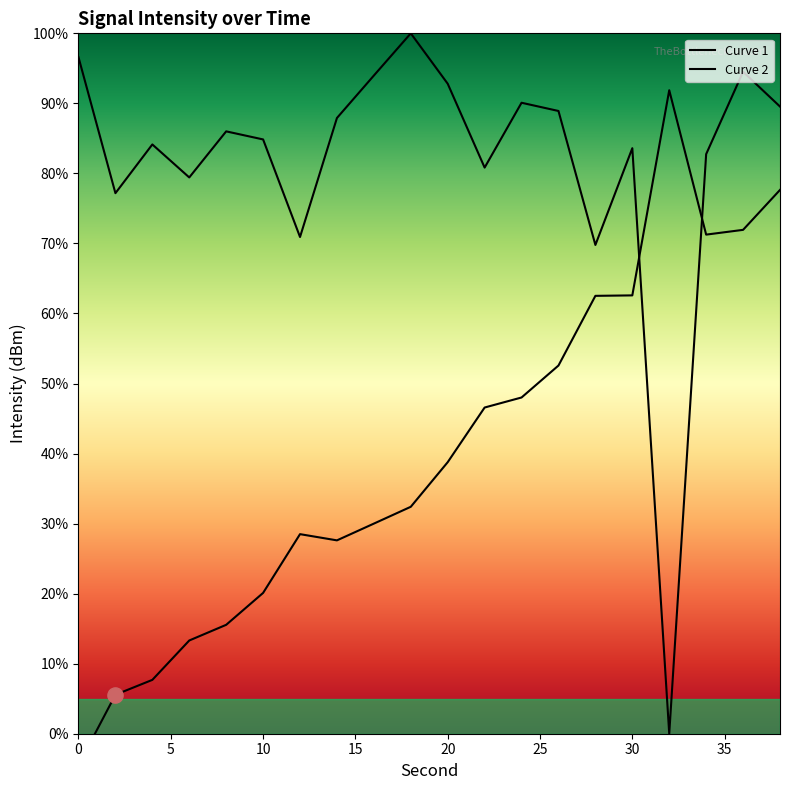

Is the value of Curve 2 at 11 greater than the value of Curve 1 at 5?

No